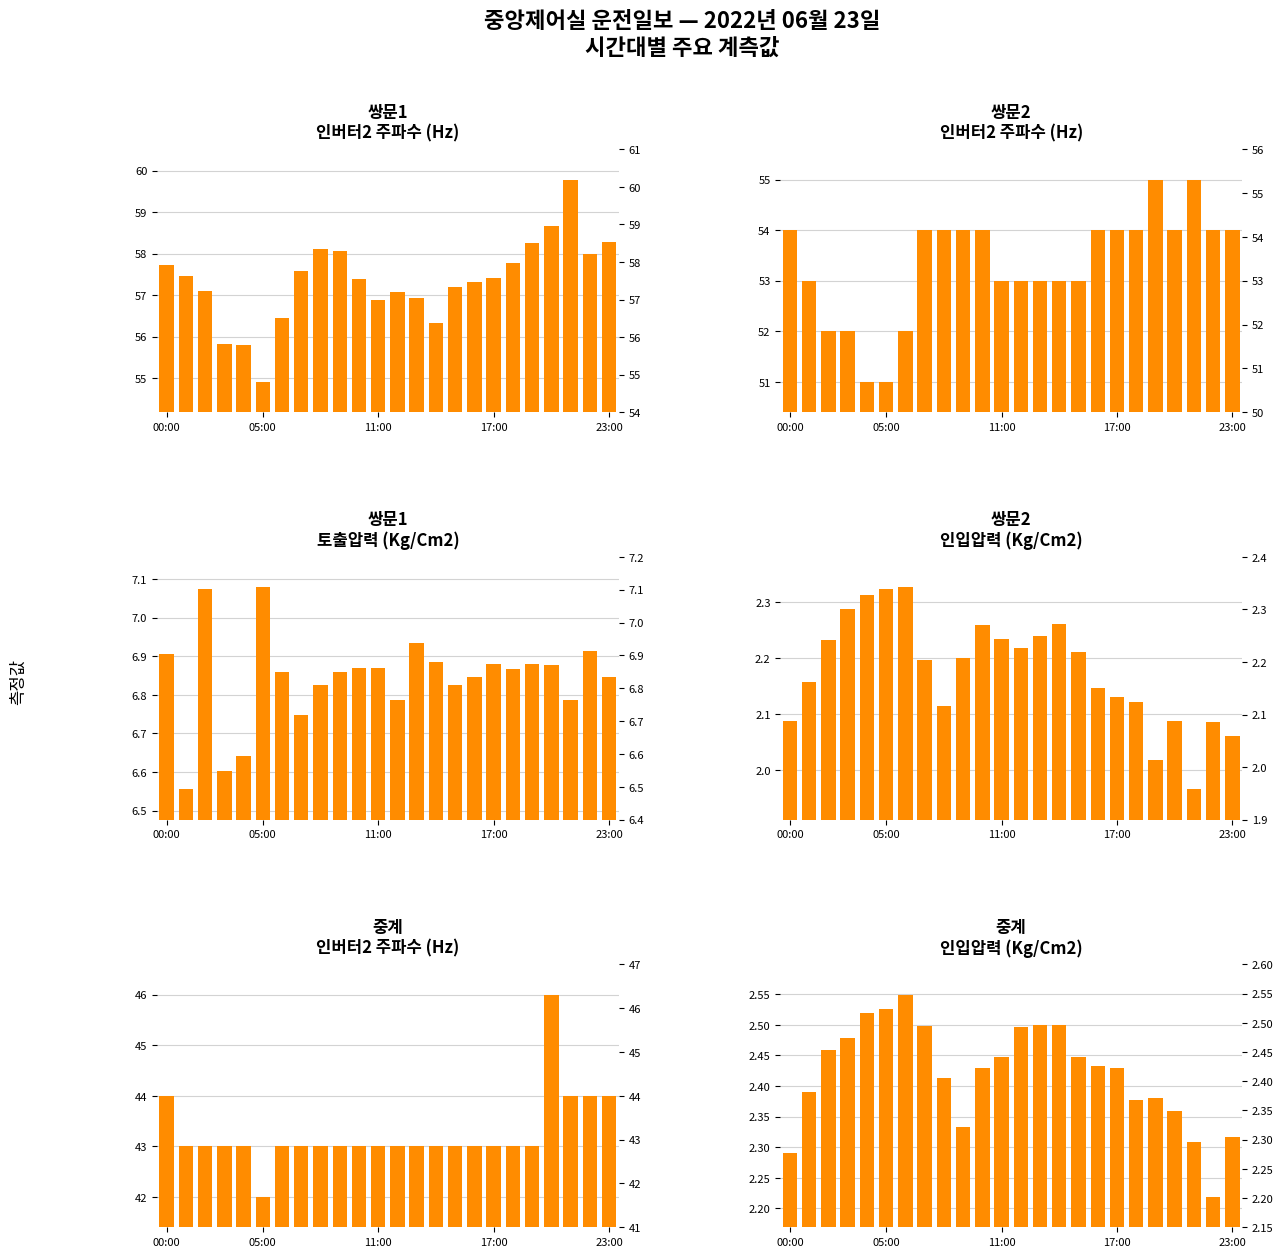

Rank the series by their maximum value, from lowest to highest.

쌍문2 인입압력, 중계 인입압력, 쌍문1 토출압력, 중계 인버터2 주파수, 쌍문2 인버터2 주파수, 쌍문1 인버터2 주파수